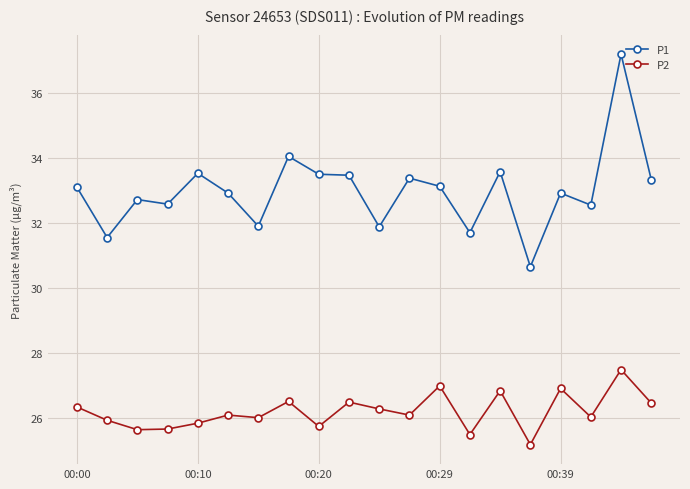

What is the maximum value for P2?

27.5